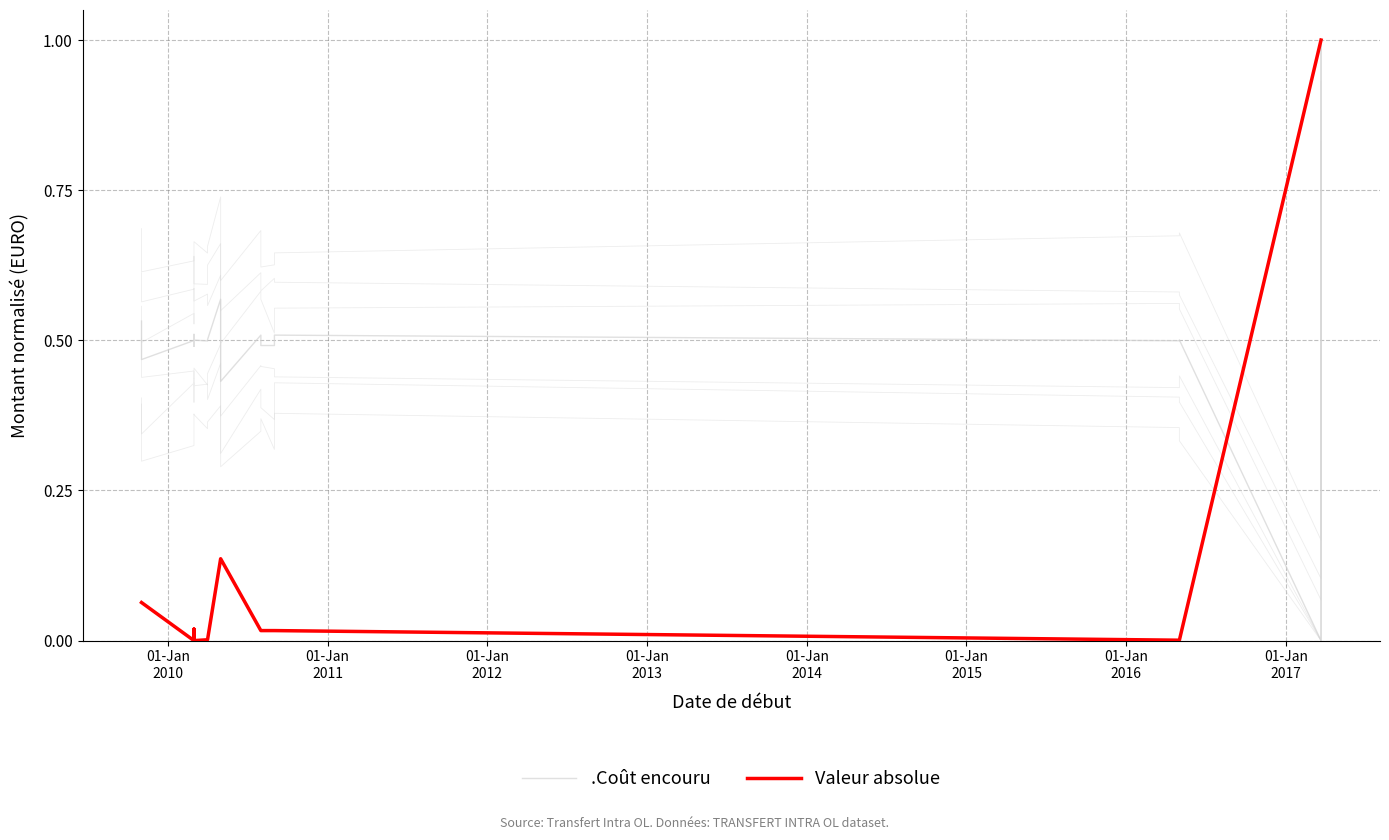

What is the total value across all series at 01-Jan
2014?

0.5